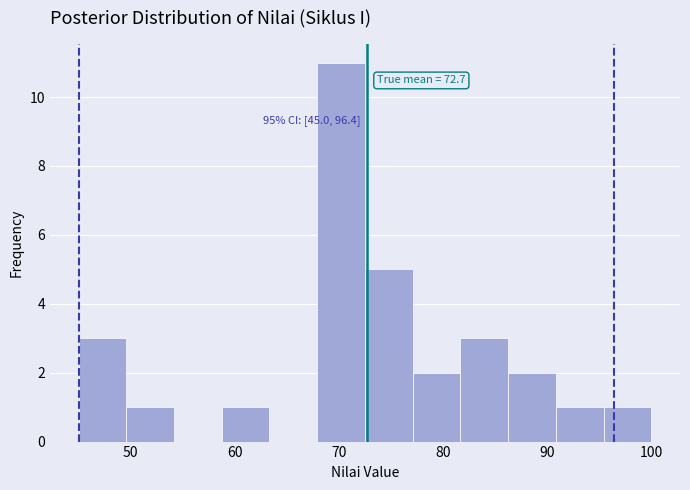

Which range on the x-axis has the tallest bar?

68 to 73